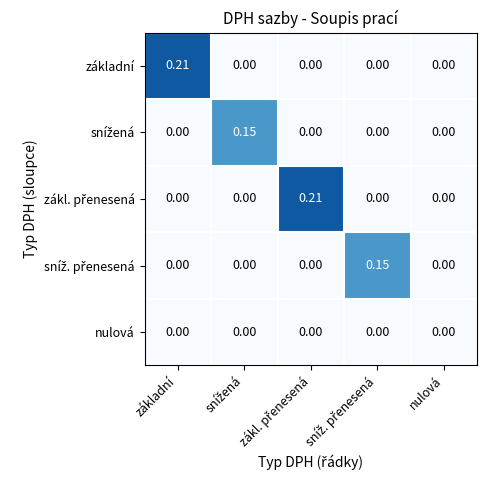

Which series has the largest range (max minus min)?

základní